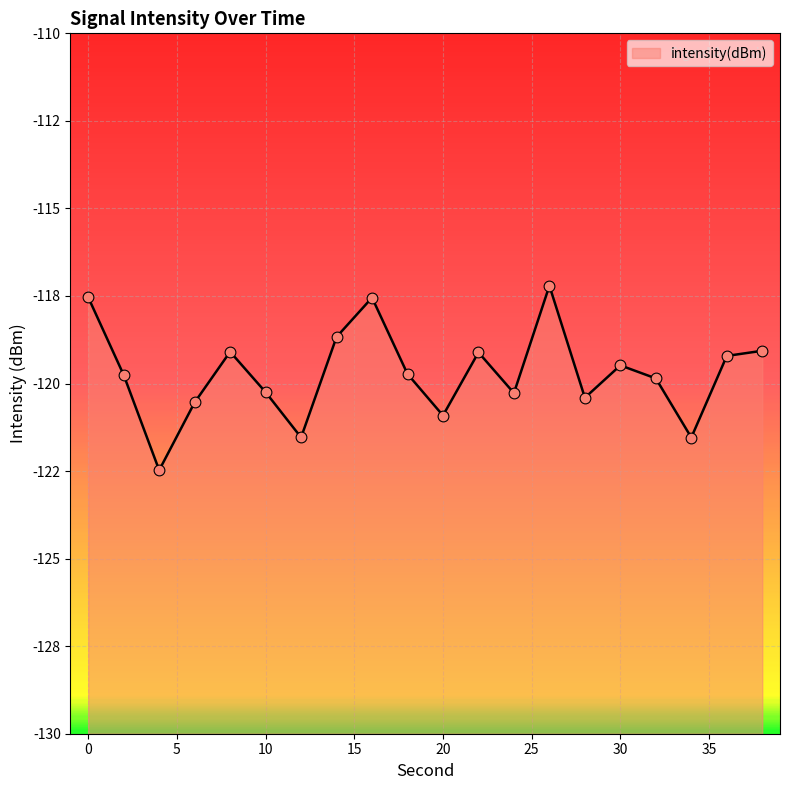

Which has a higher value, 20 or 34?

20